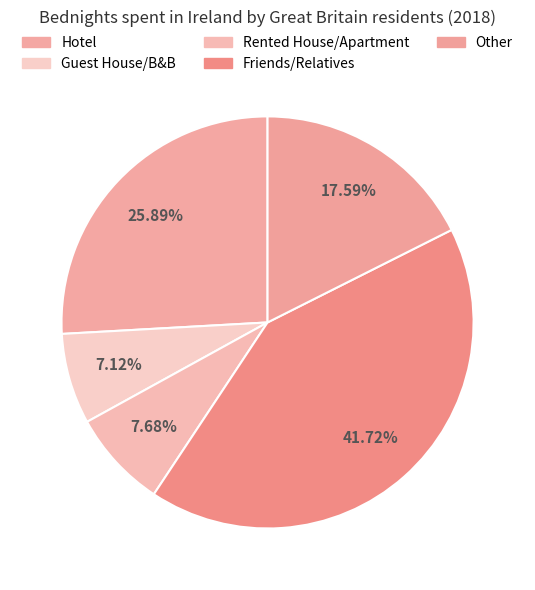

What is the smallest slice in the pie chart?

Guest House/B&B